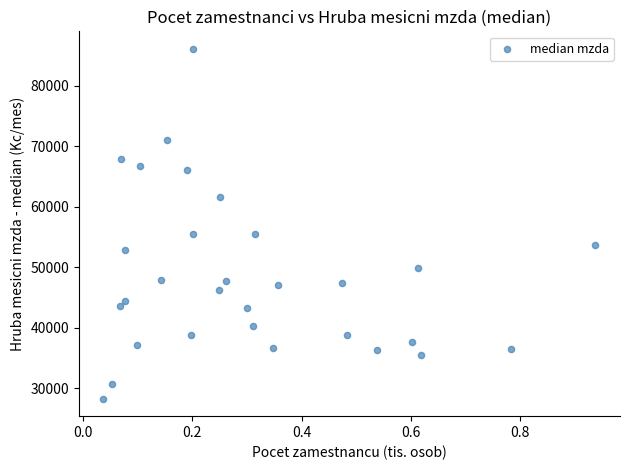

What is the range of X values (max minus min)?

0.9